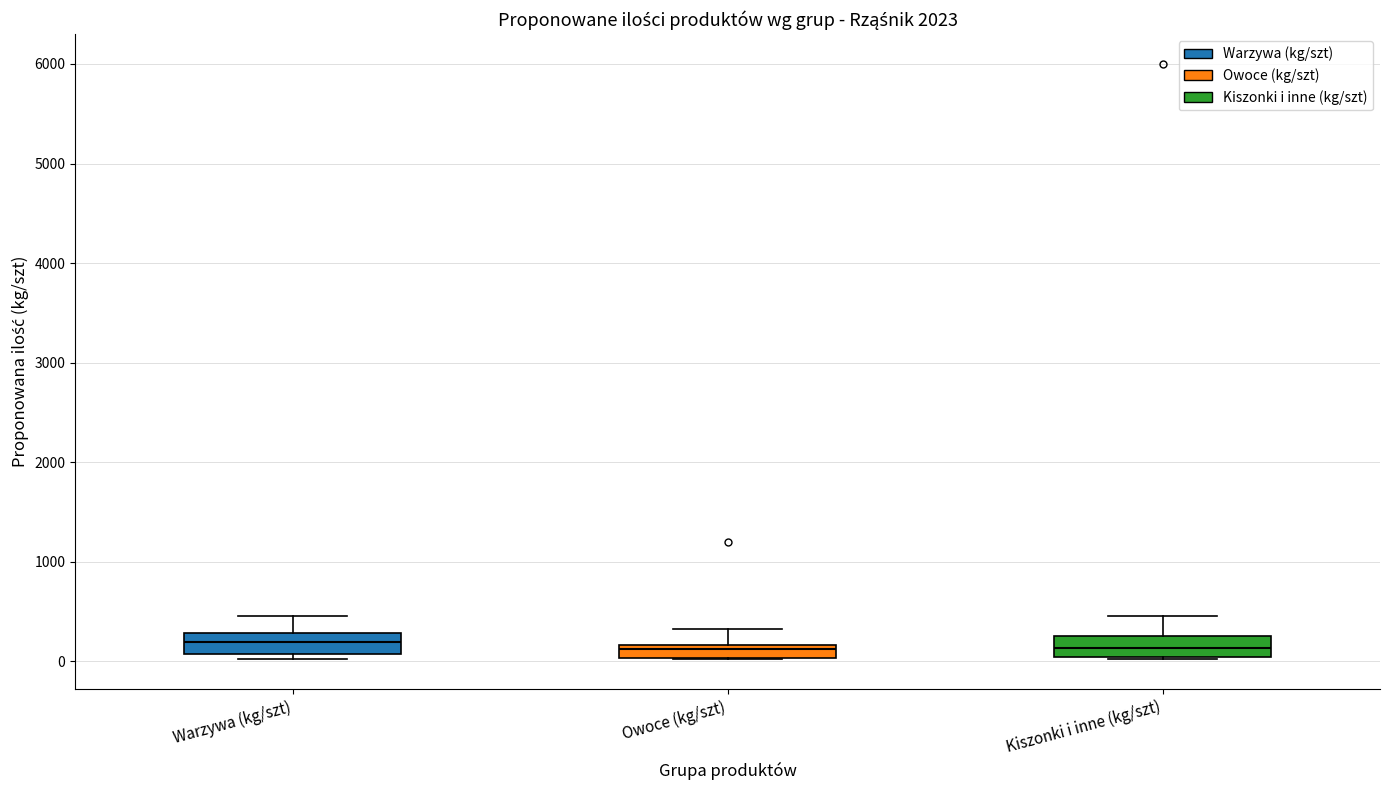

Where is the upper edge of the box for Kiszonki i inne (kg/szt) on the y-axis? The values are not printed on the chart, so give them approximately, as read against the axis.

300